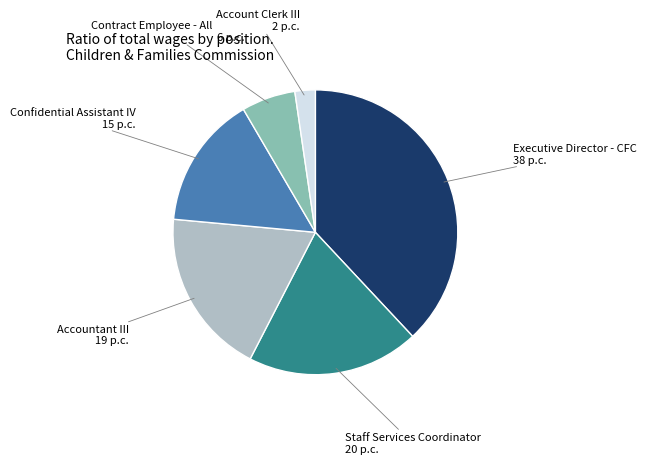

Is there any slice that represents more than half of the pie?

No